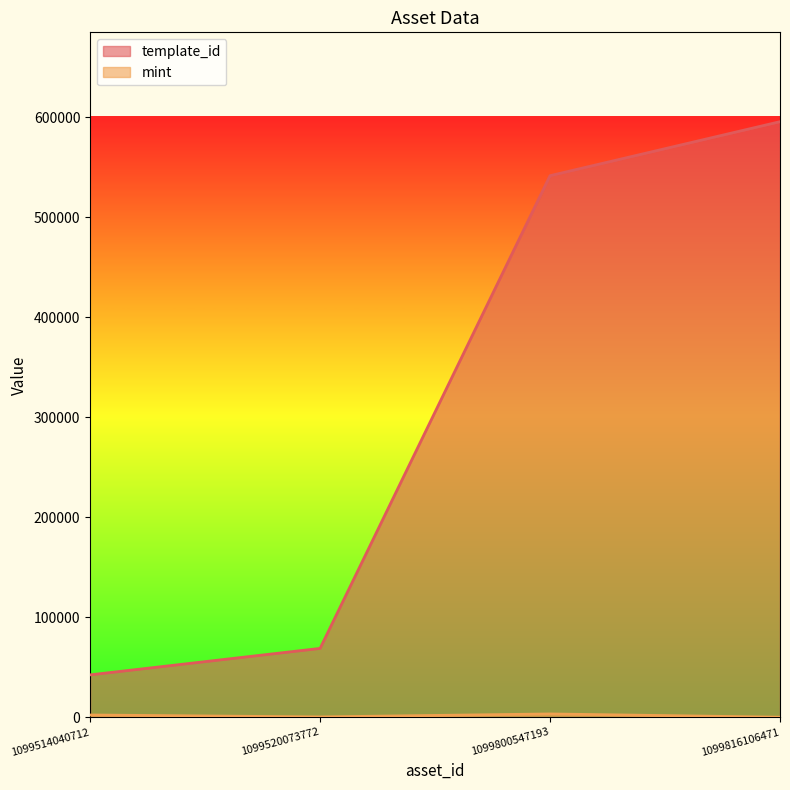

Which series changed the most between 1099514040712 and 1099816106471?

template_id